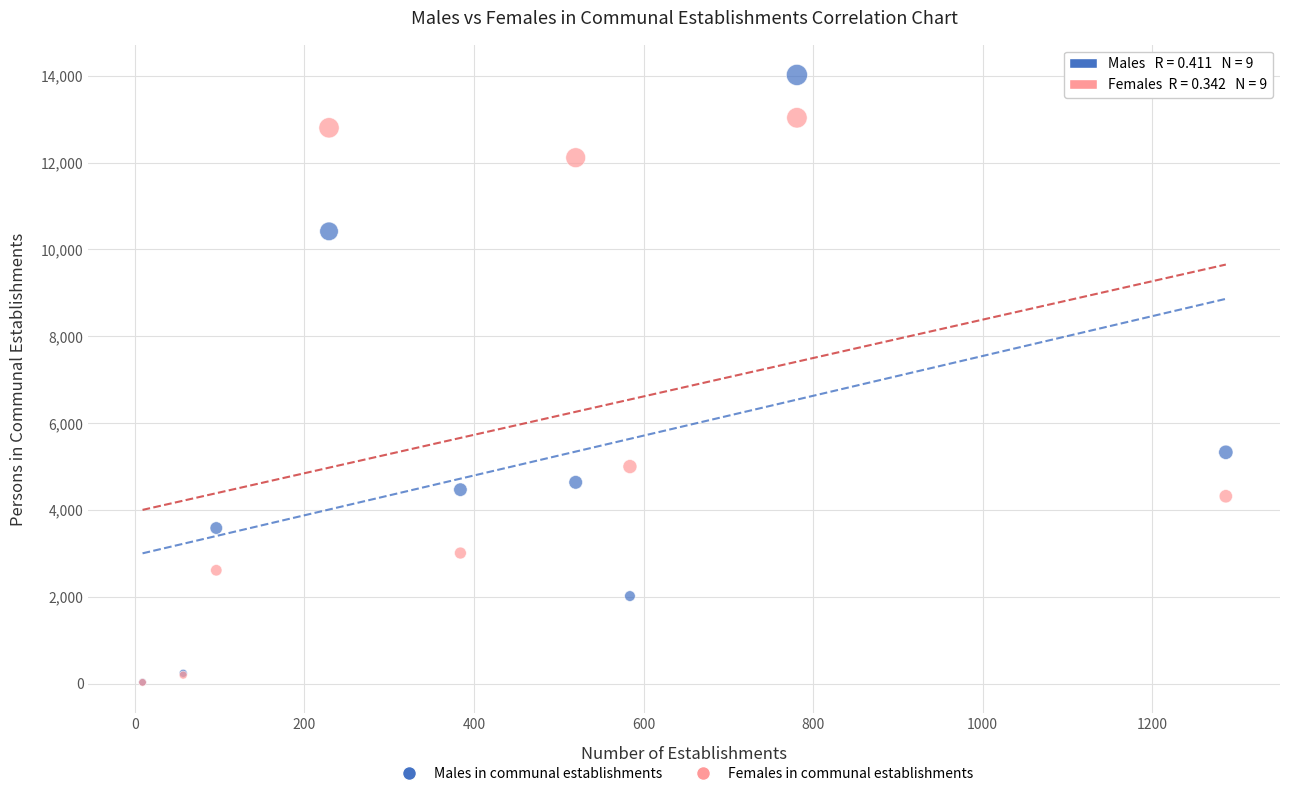

In the Males in communal establishments series, what Y value is closest to 7025?

5327